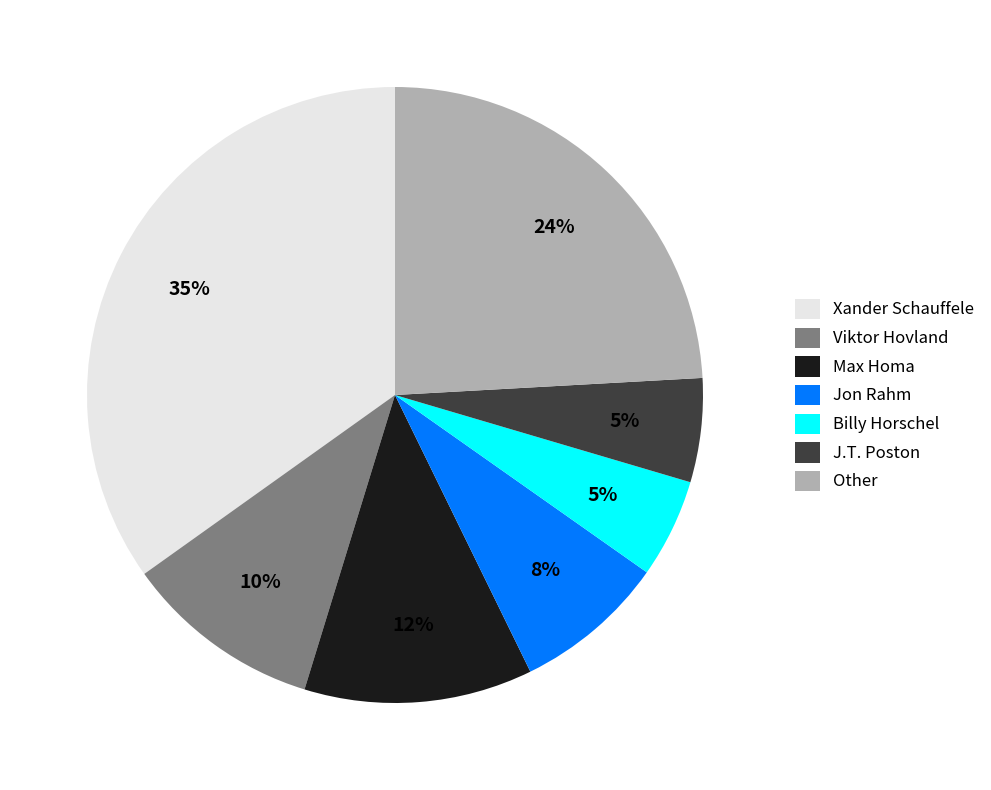

Does any single category account for the majority?

No